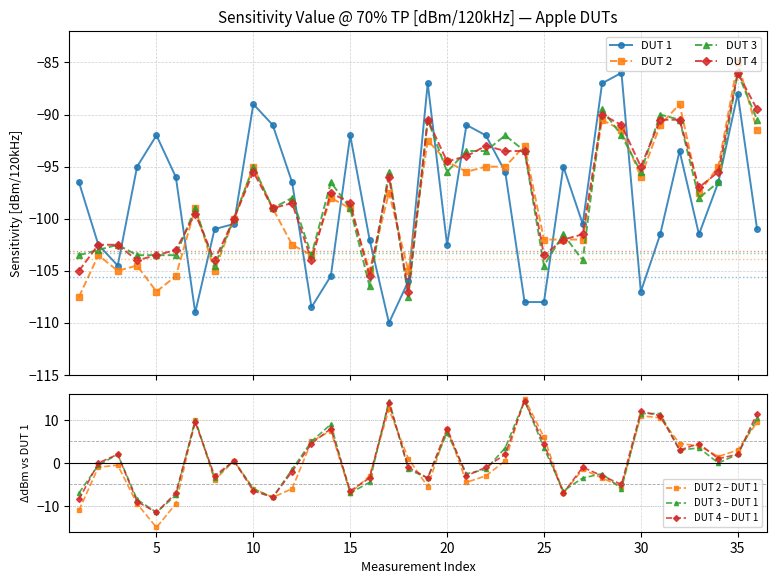

What is the highest value of the DUT 3 series?

-86.0